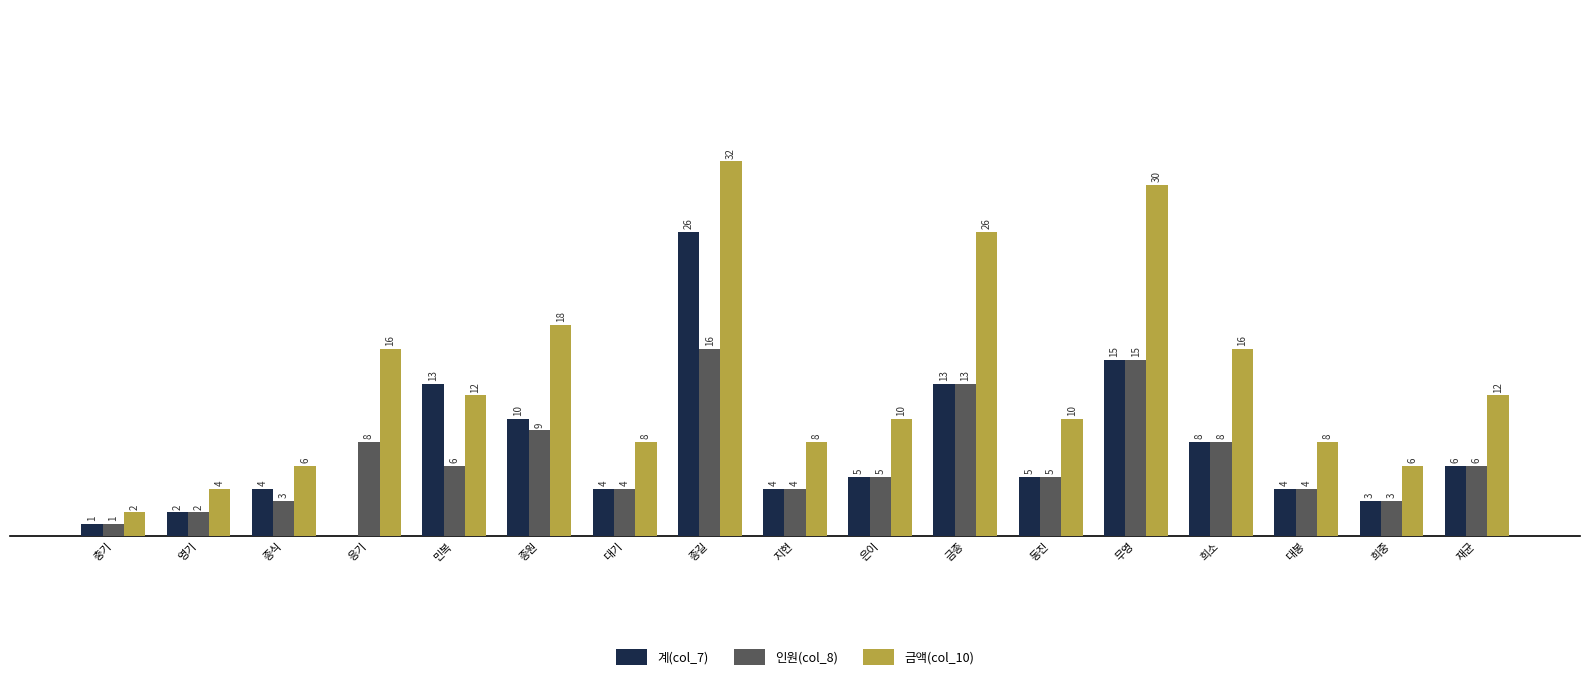

Which series changed the most between 종식 and 금종?

금액(col_10)